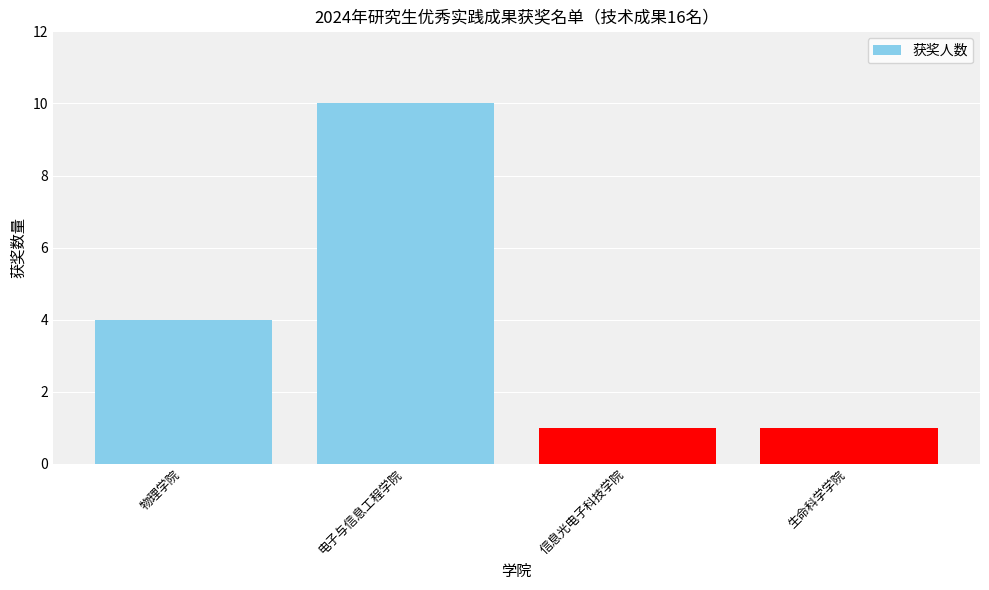

What is the label of the 3rd bar from the right?

电子与信息工程学院